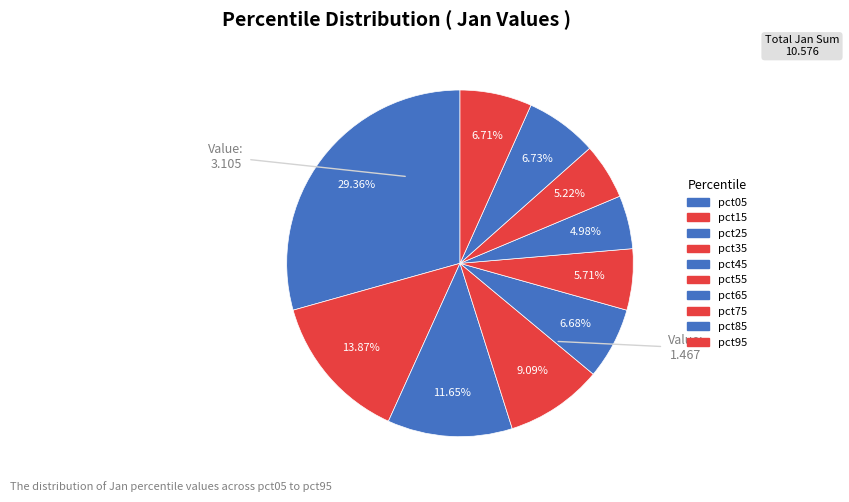

Which has a higher value, pct75 or pct05?

pct05